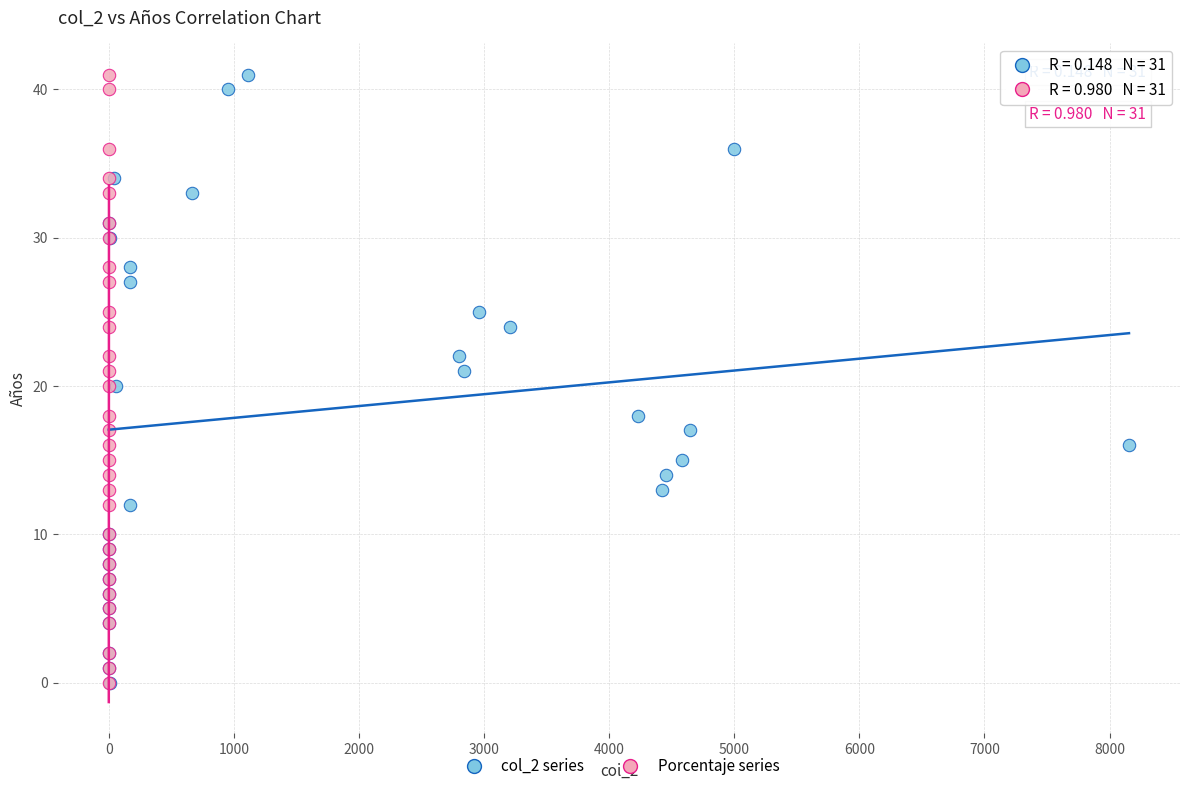

What are all the series names shown in the legend?

col_2 series, Porcentaje series